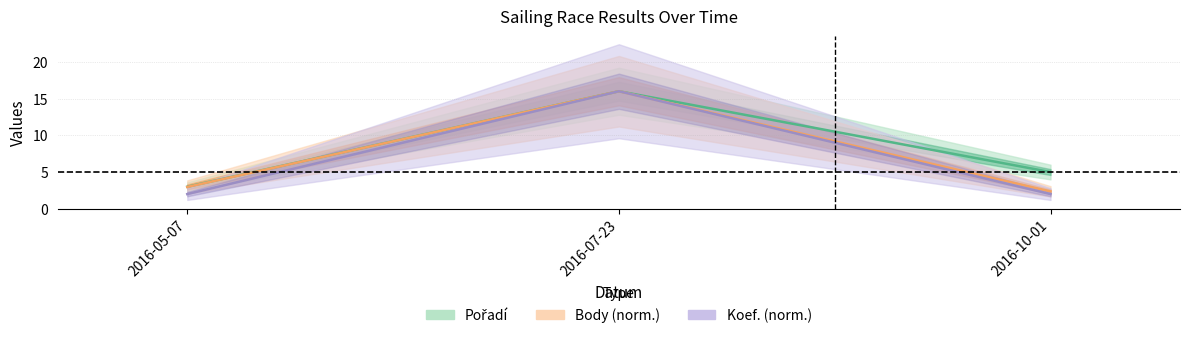

At how many categories does at least one series exceed 12?

1